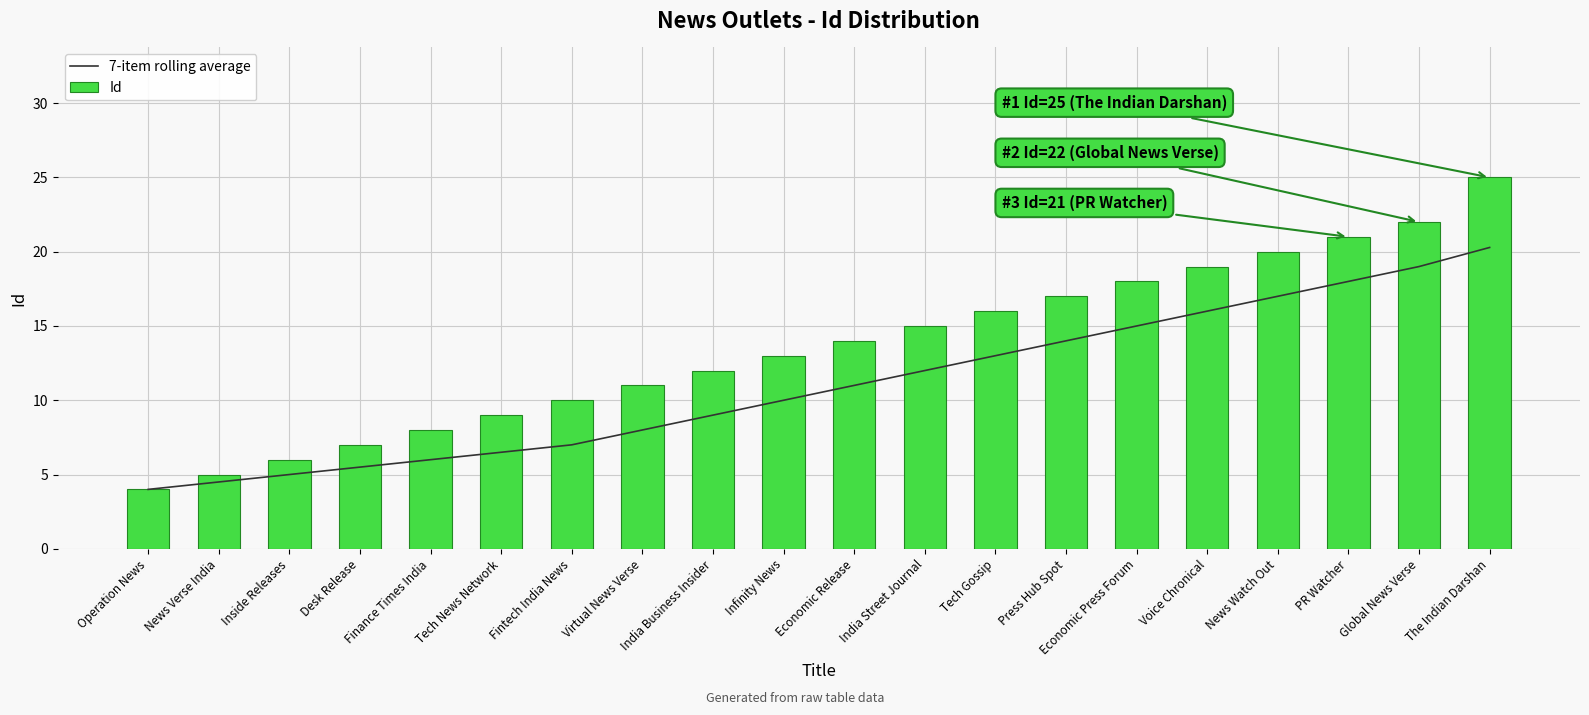

What is the difference between the second highest and minimum values in the 7-item rolling average series?

15.0